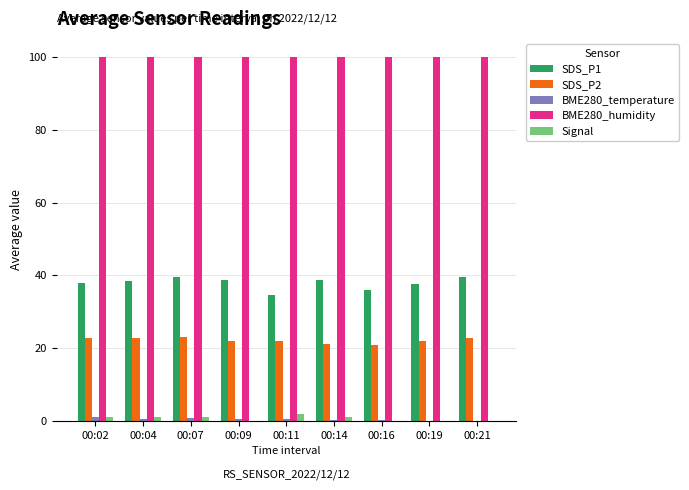

Is the value of BME280_humidity at 00:07 greater than the value of SDS_P2 at 00:21?

Yes